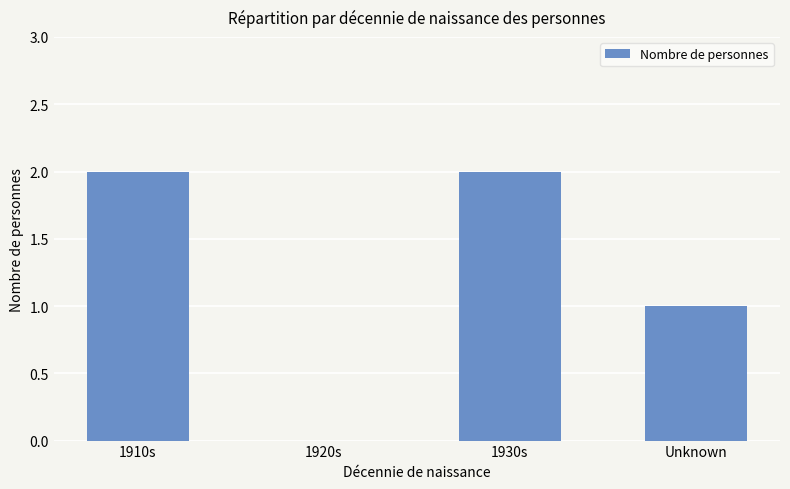

What is the sum of all values?

5